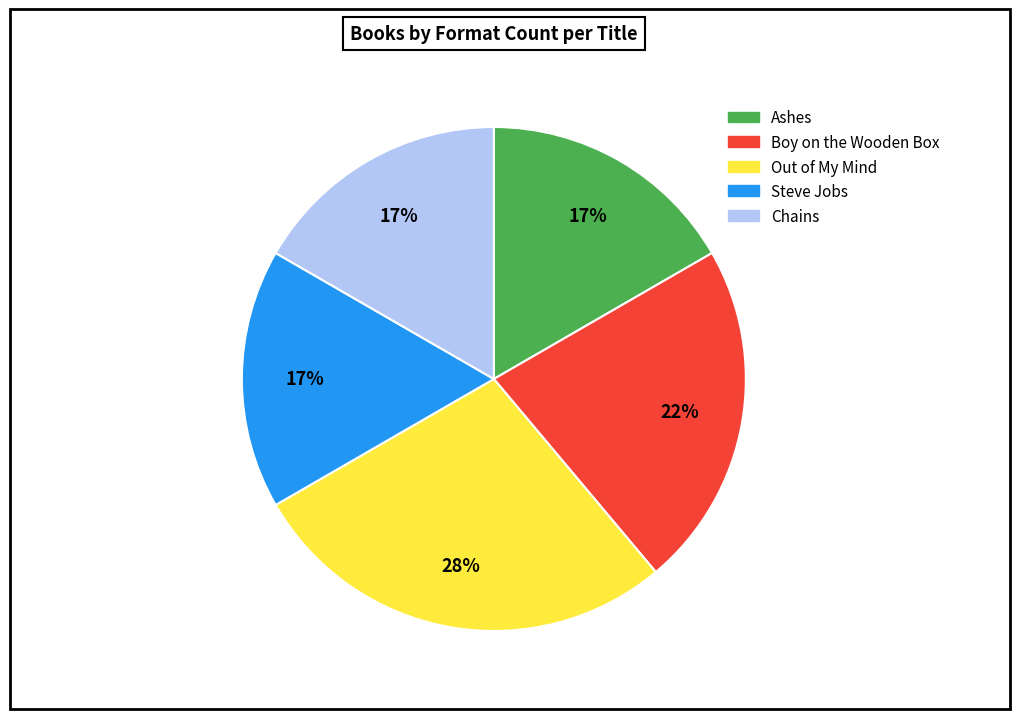

Which slice is the largest?

Out of My Mind